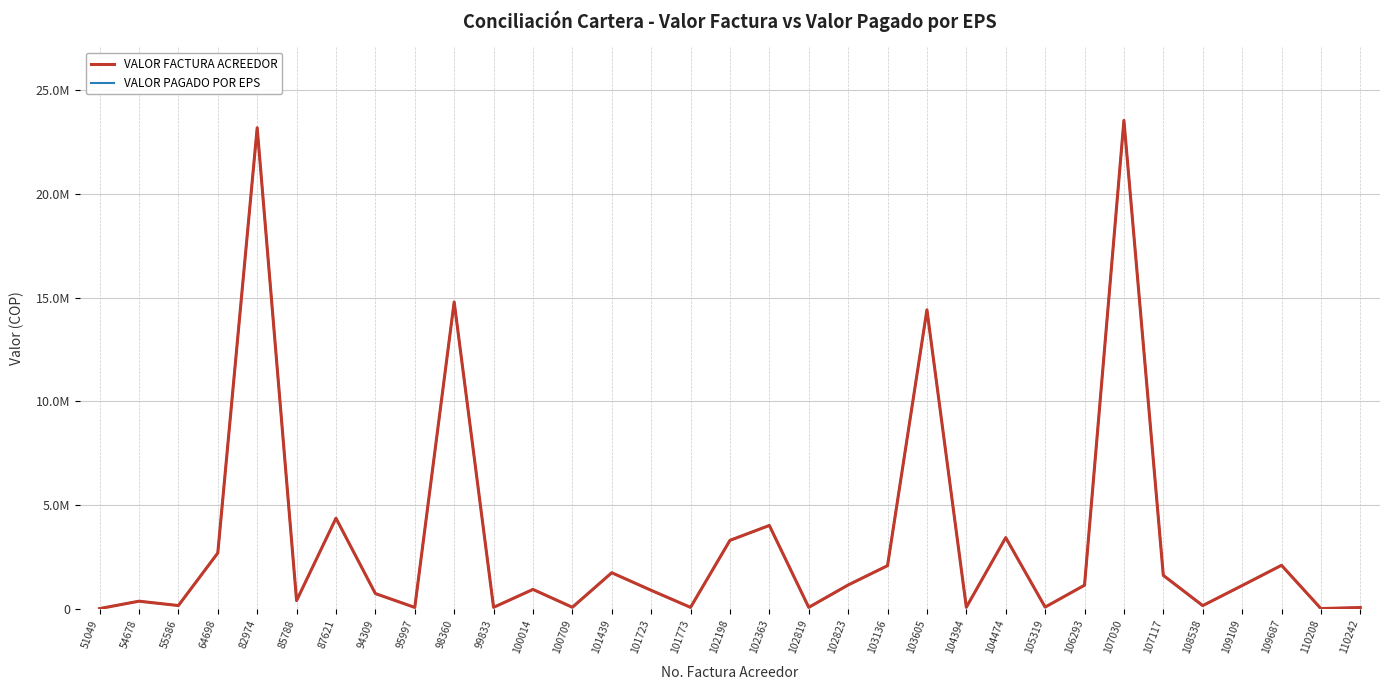

Read the VALOR FACTURA ACREEDOR value at 82974, to the nearest 50.

23189600